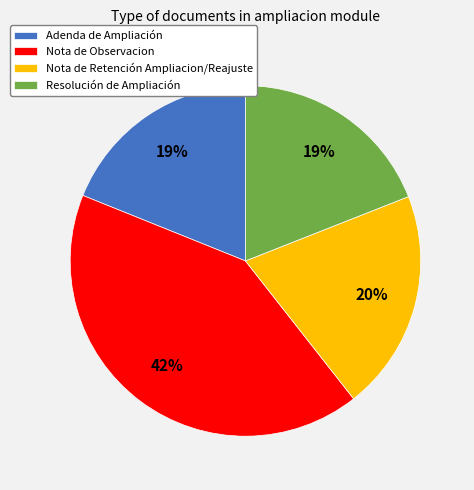

To the nearest percent, what is the average slice percentage?

25%